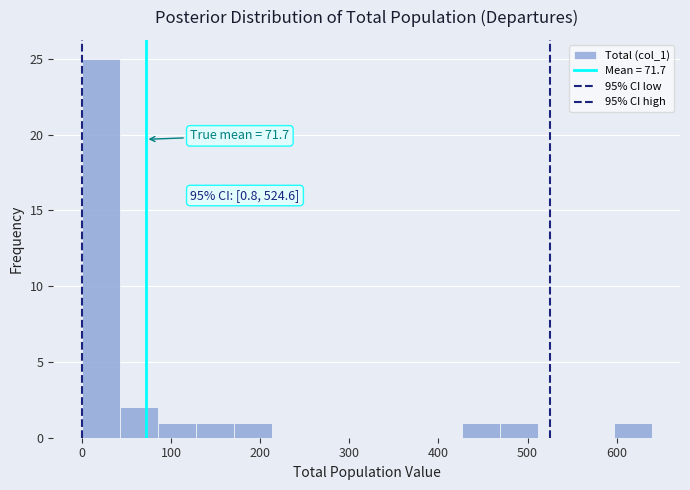

Over which range of the x-axis is the bar tallest?

0 to 40